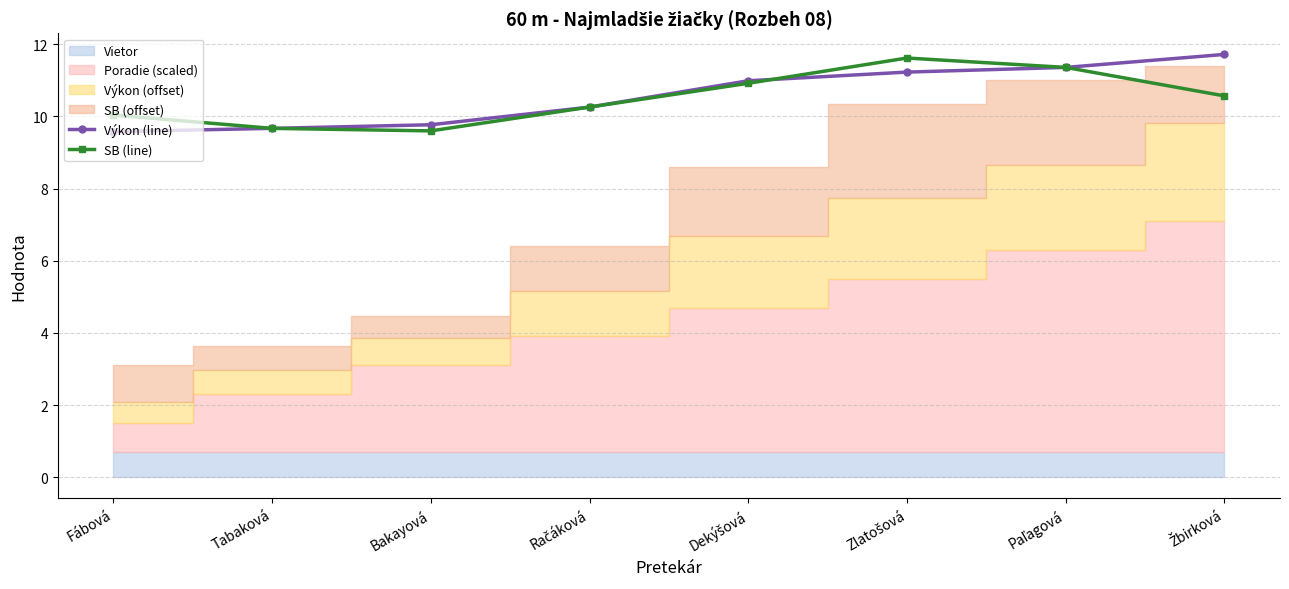

List the labels in order of Výkon (line) value, largest first.

Žbirková, Paľagová, Zlatošová, Dekýšová, Račáková, Bakayová, Tabaková, Fábová